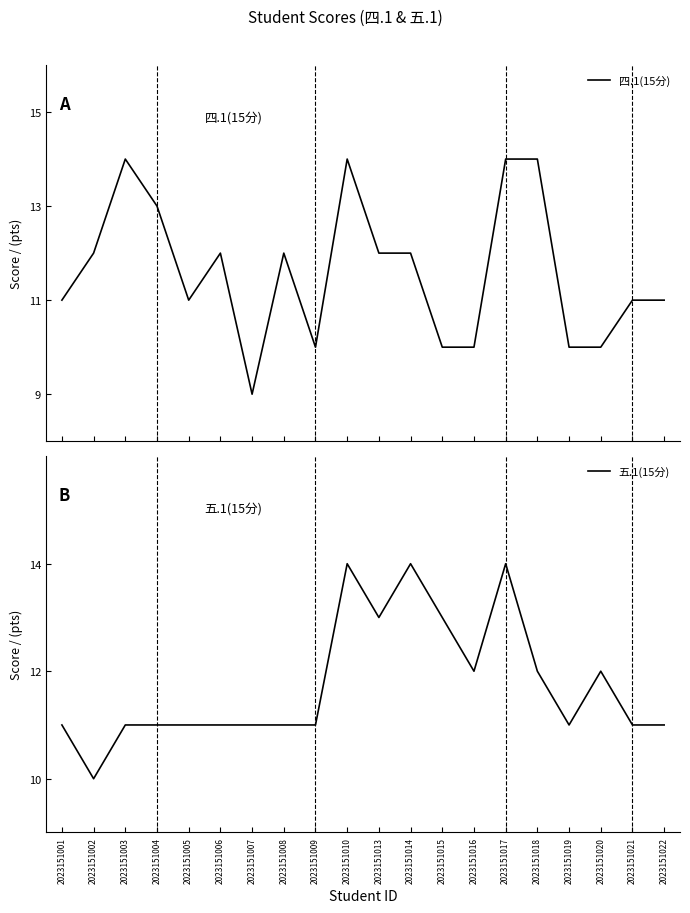

How many data points in 五.1(15分) are above 11?

8